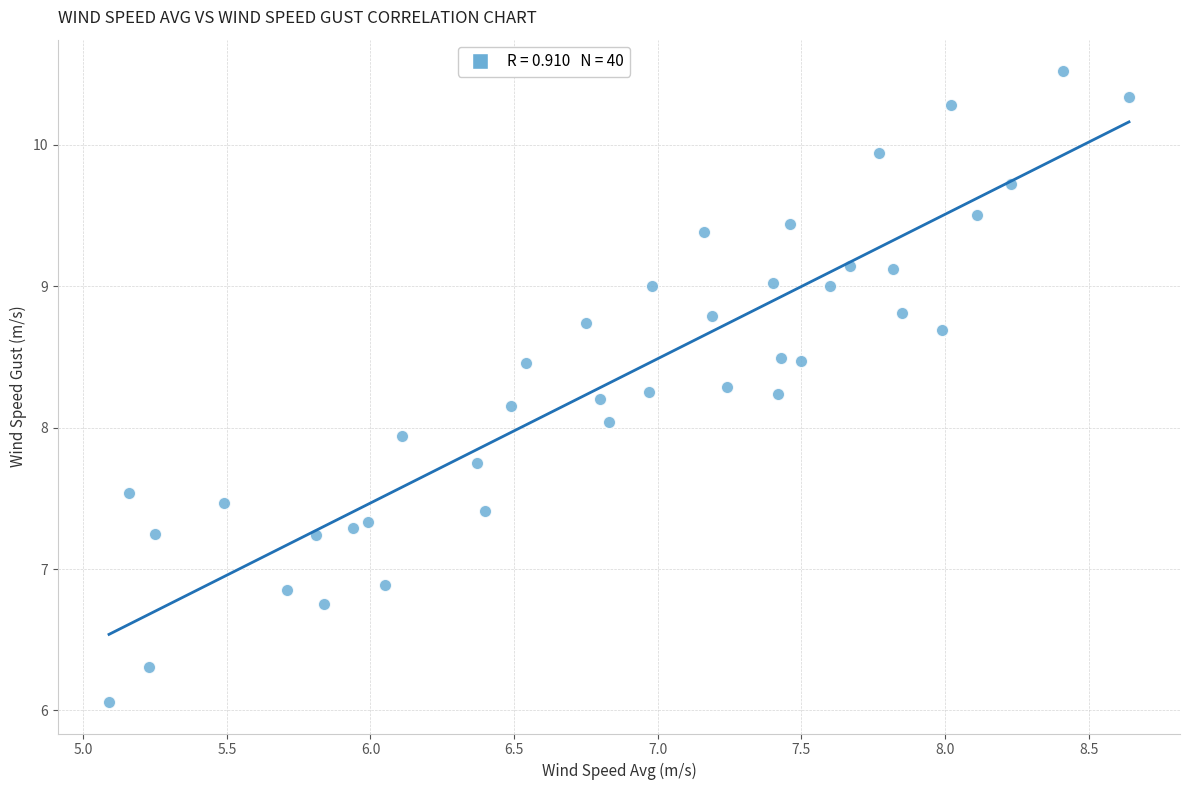

What is the range of X values (max minus min)?

3.6